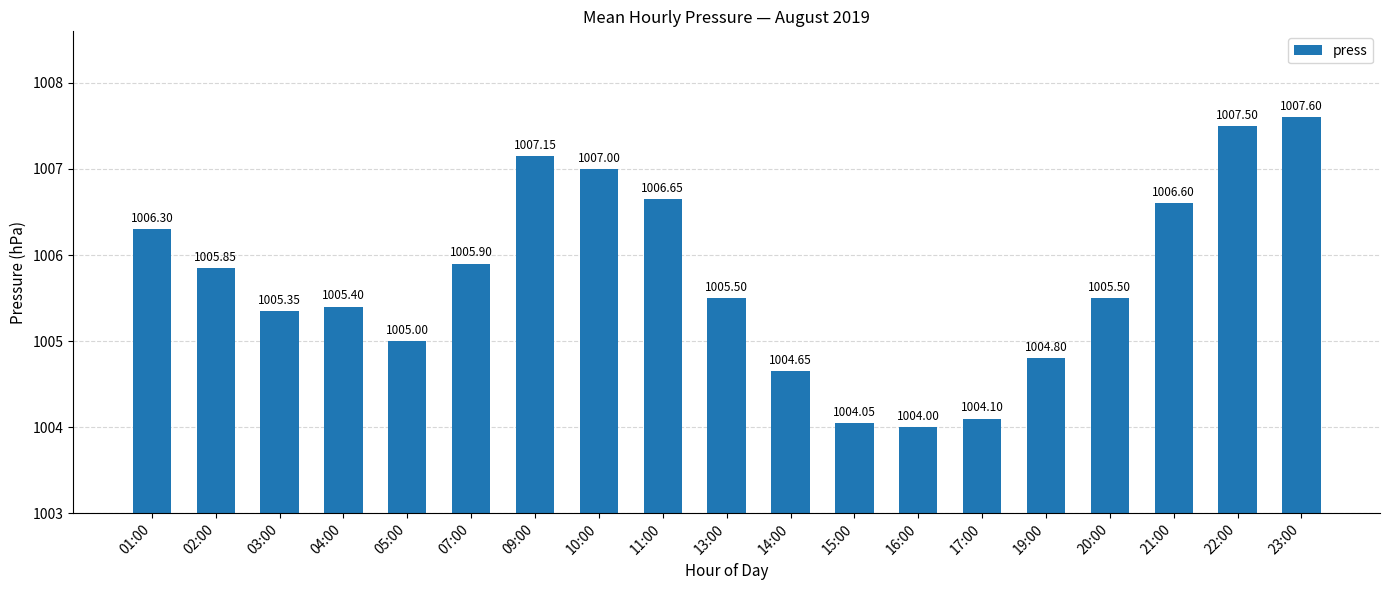

Approximately how many times larger is the value at 10:00 compared to 04:00?

1.0